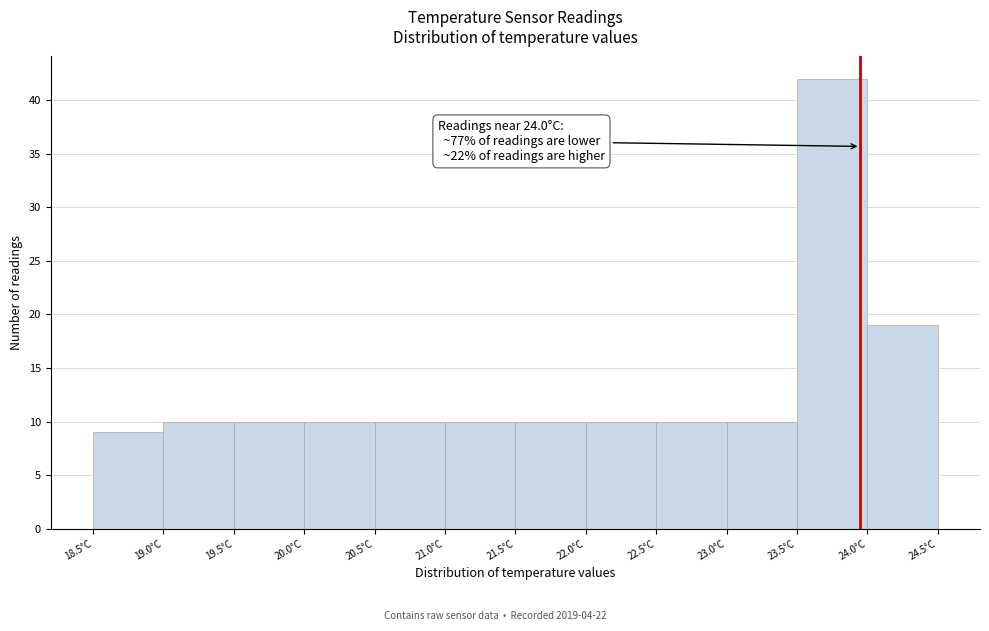

Which range on the x-axis has the tallest bar?

23.5 to 24.0